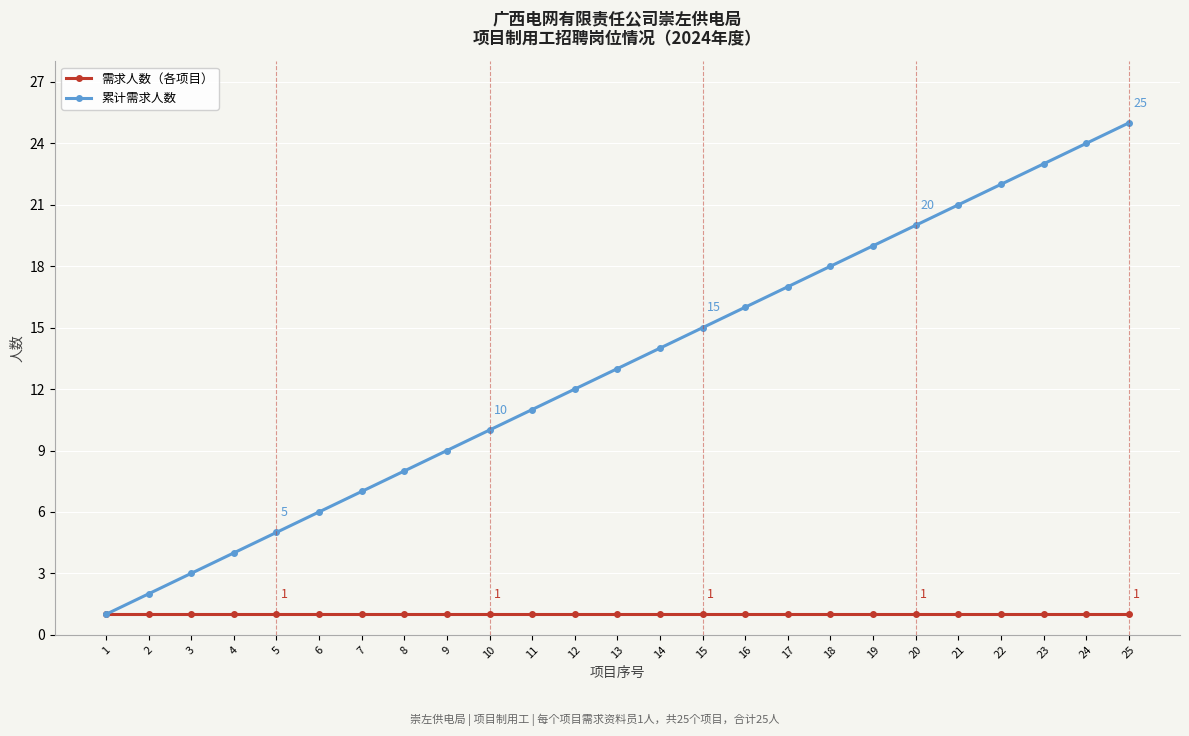

The 累计需求人数 series shows 19 at 19. True or false?

True